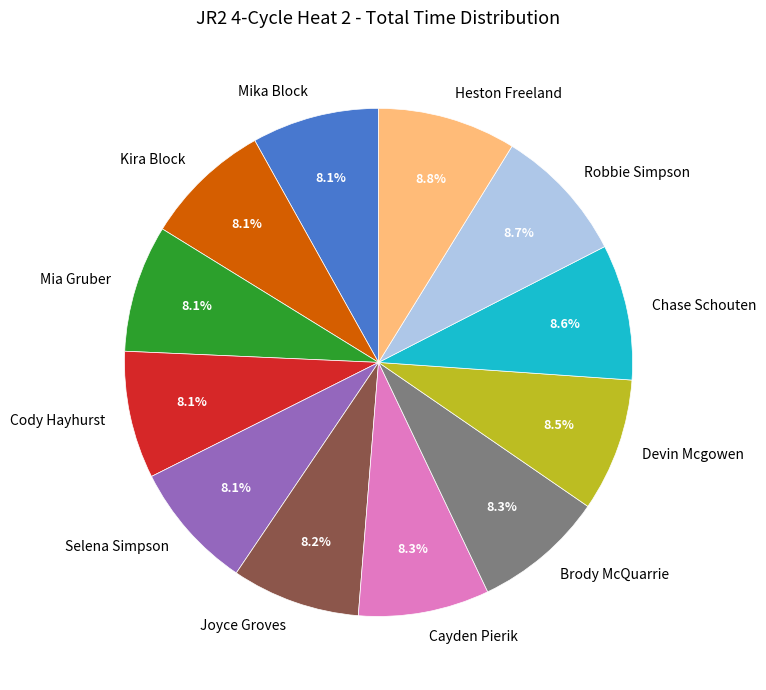

Approximately how many times larger is the value at Cody Hayhurst compared to Brody McQuarrie?

1.0